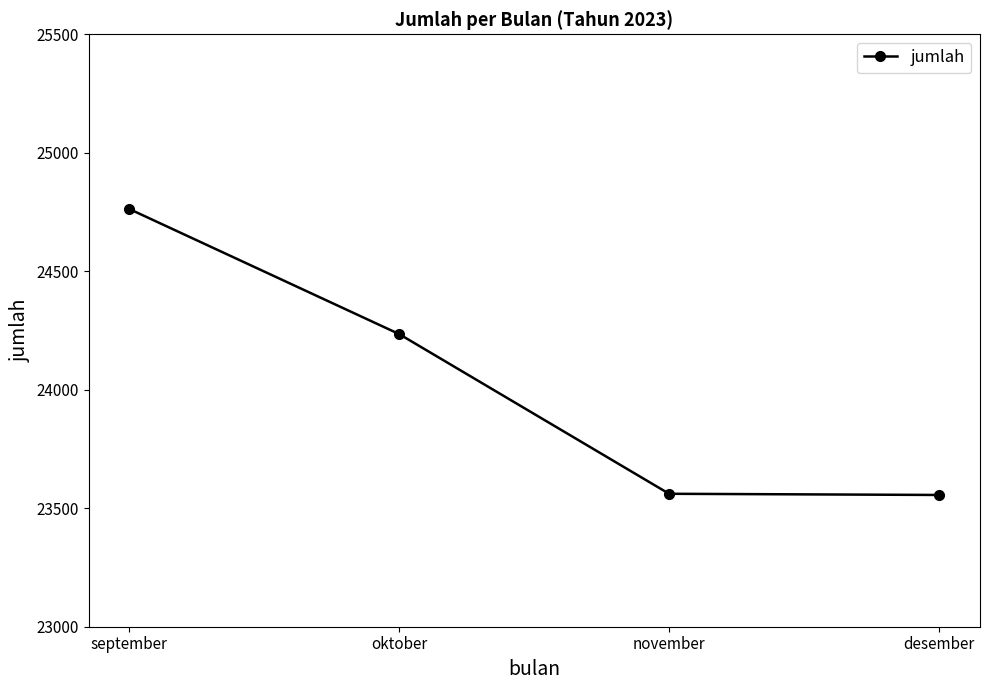

Is it true that the value at september is 24763?

True